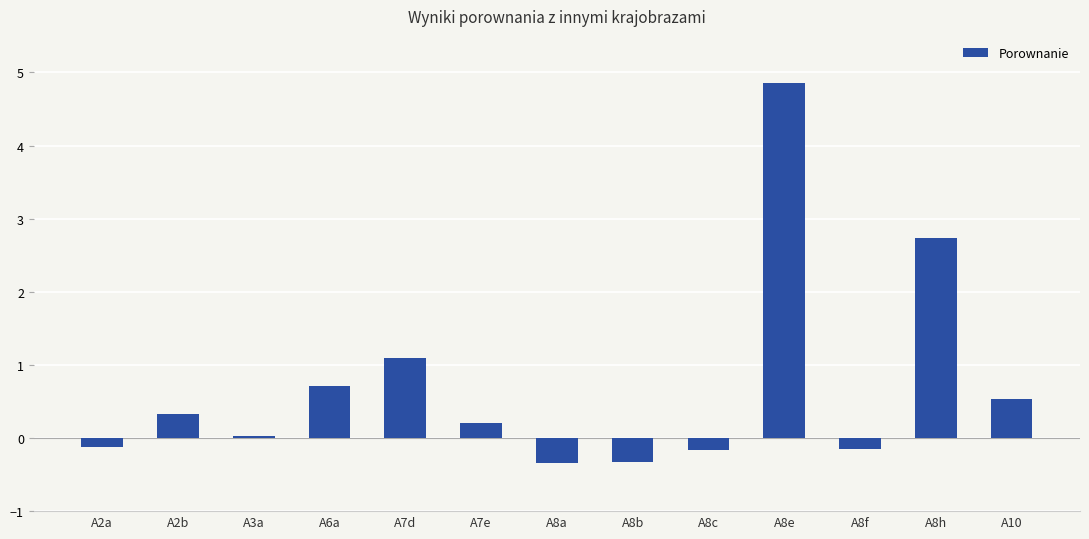

What is the difference between the maximum and minimum values?

5.2